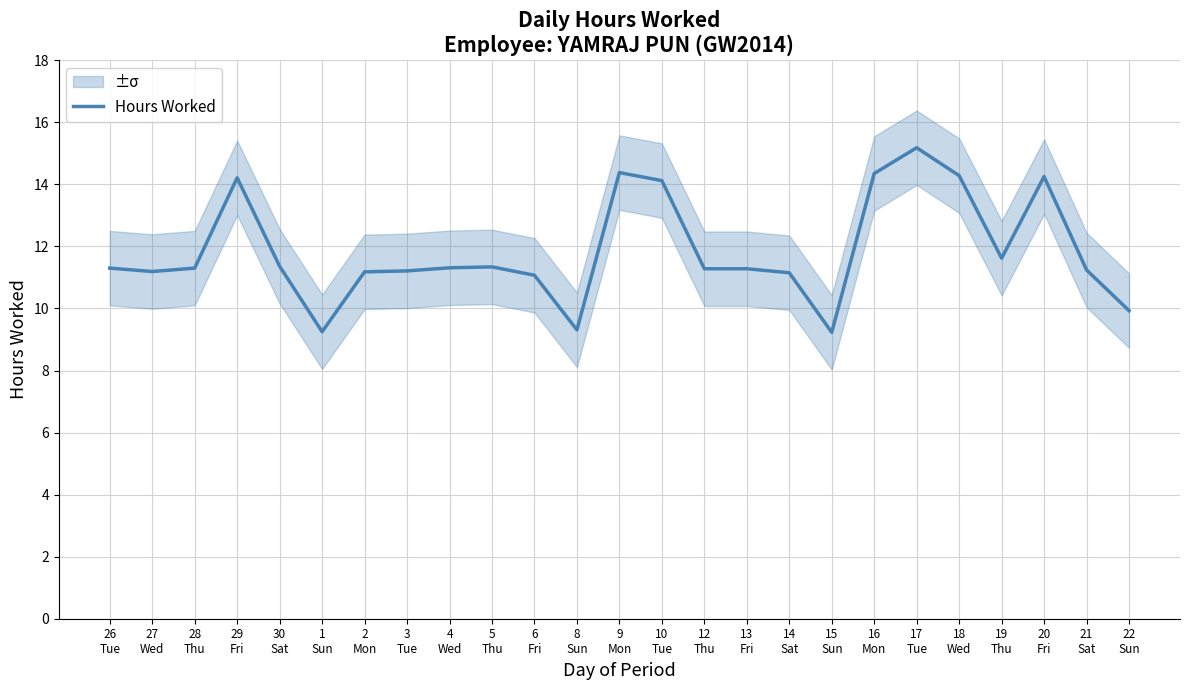

What is the label of the 11th point from the left?

6
Fri